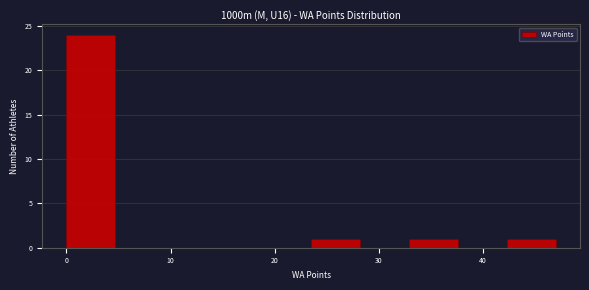

Reading left to right, transcribe this chart: for each bar, give the range it covers on the x-axis and its height. Neither the bar edges nor the heights are printed on the chart, so give them approximately, as read against the axes.

0.0 to 4.7: 24
4.7 to 9.4: 0
9.4 to 14.1: 0
14.1 to 18.8: 0
18.8 to 23.5: 0
23.5 to 28.2: 1
28.2 to 32.9: 0
32.9 to 37.6: 1
37.6 to 42.3: 0
42.3 to 47.0: 1